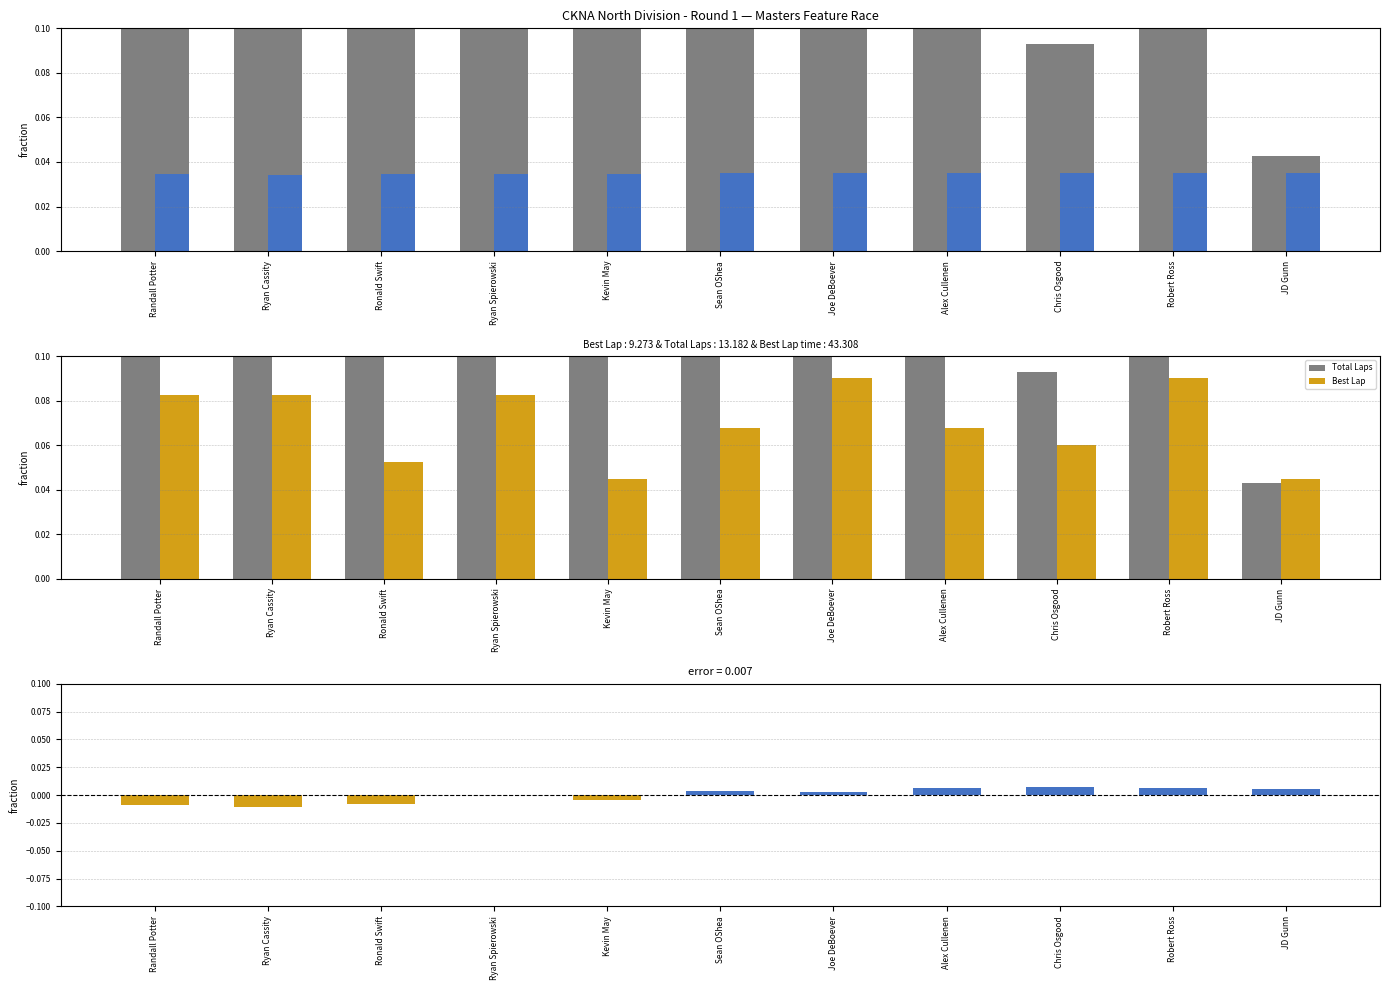

Which label corresponds to the smallest value in the chart?

Ryan Cassity